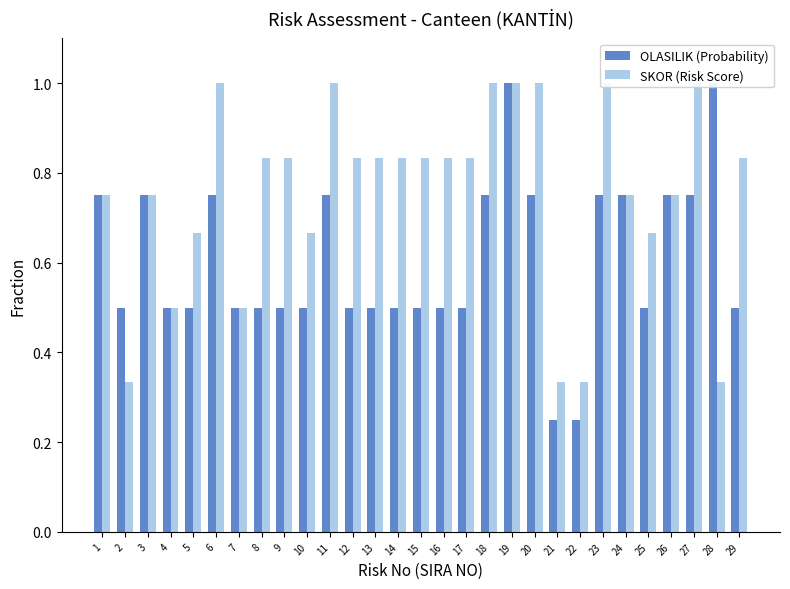

What is the sum of the SKOR (Risk Score) values at 16 and 26?

1.6